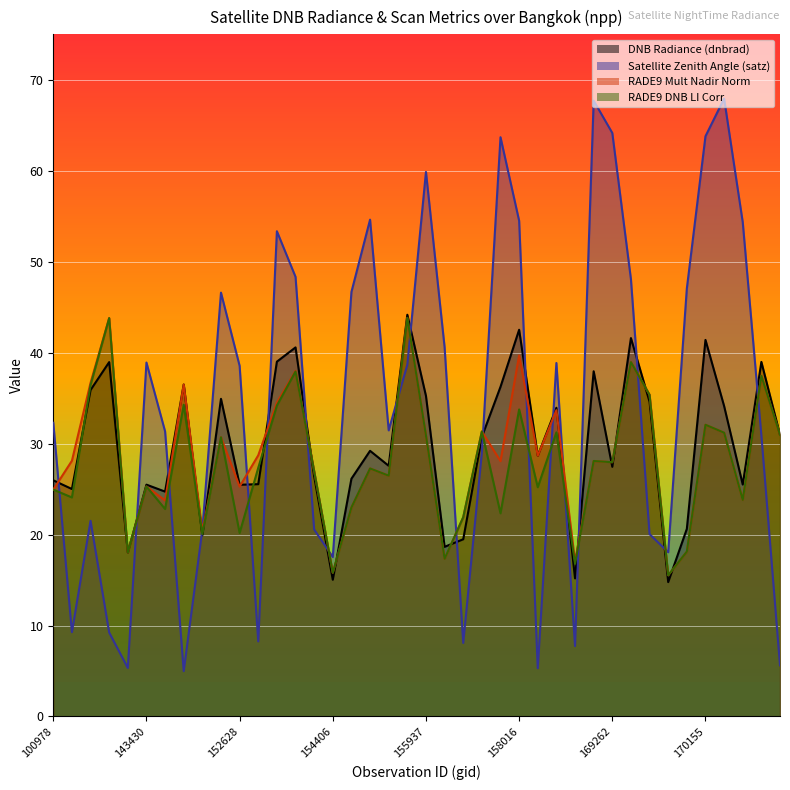

Does the chart display data point markers on the line(s)?

No